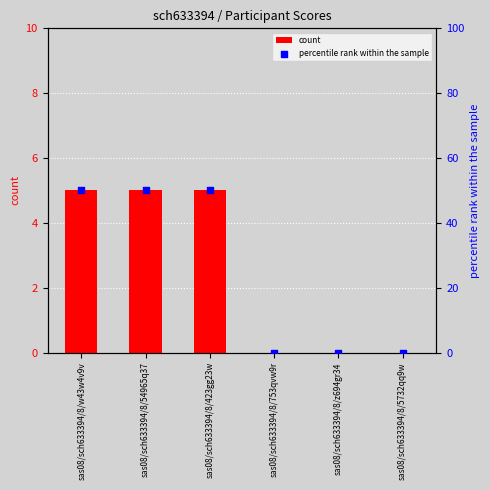

At how many categories does at least one series exceed 34?

3